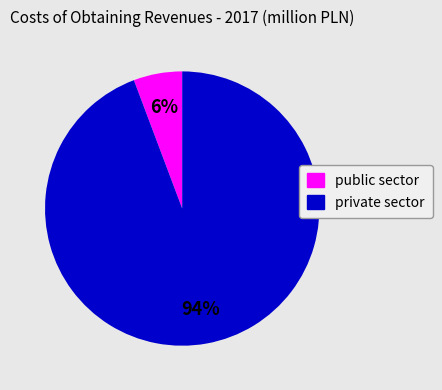

Does private sector account for over 50% of the chart?

Yes